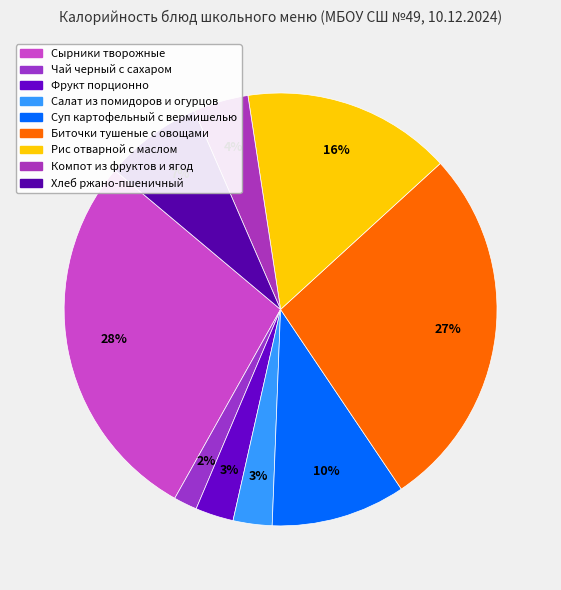

How many slices are in this pie chart?

9